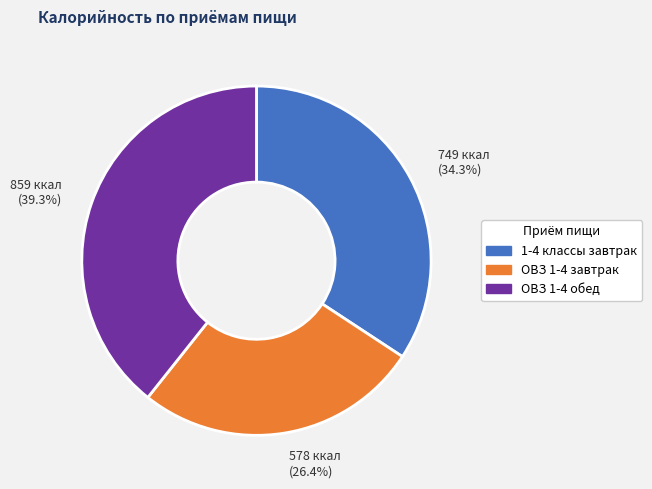

What is the ratio of the value at ОВЗ 1-4 завтрак to the value at ОВЗ 1-4 обед?

0.7